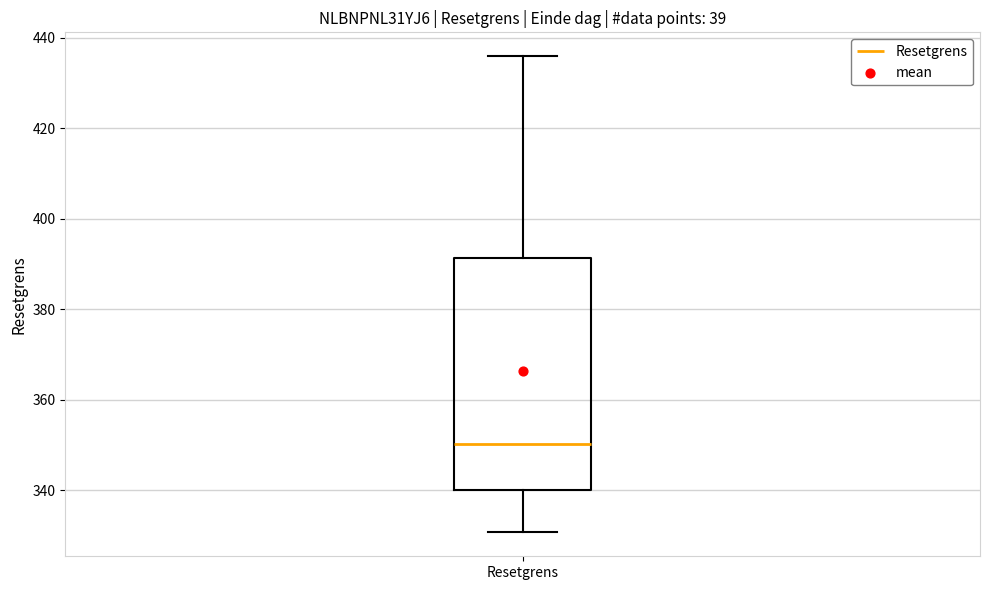

Where does the upper whisker of the box for Resetgrens end on the y-axis? The values are not printed on the chart, so give them approximately, as read against the axis.

436